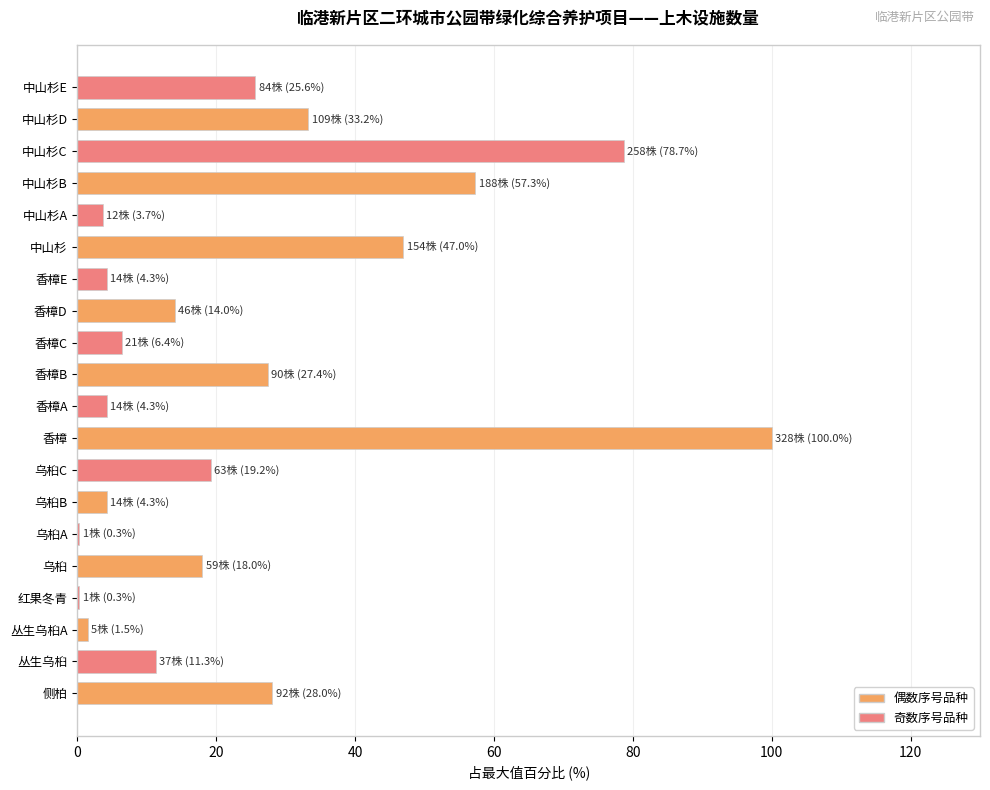

What is the greatest value displayed?

100.0